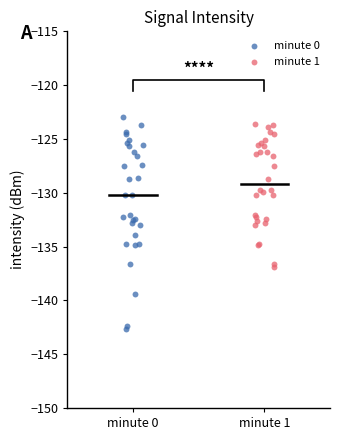

Which series reaches the minimum Y coordinate?

minute 0